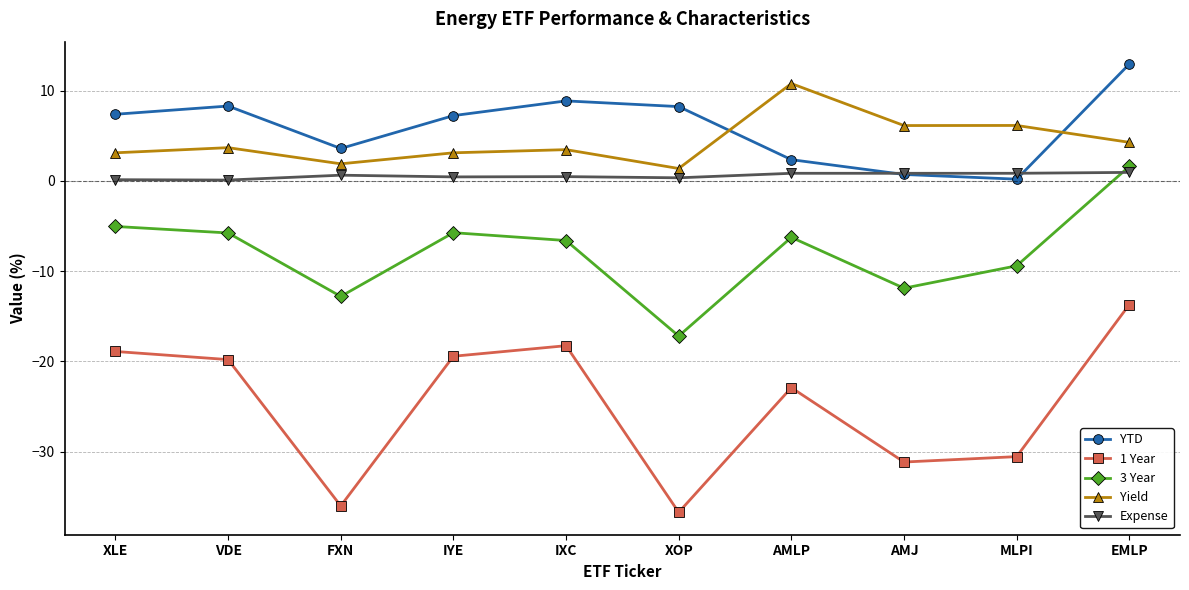

How many data points does each series have?

10